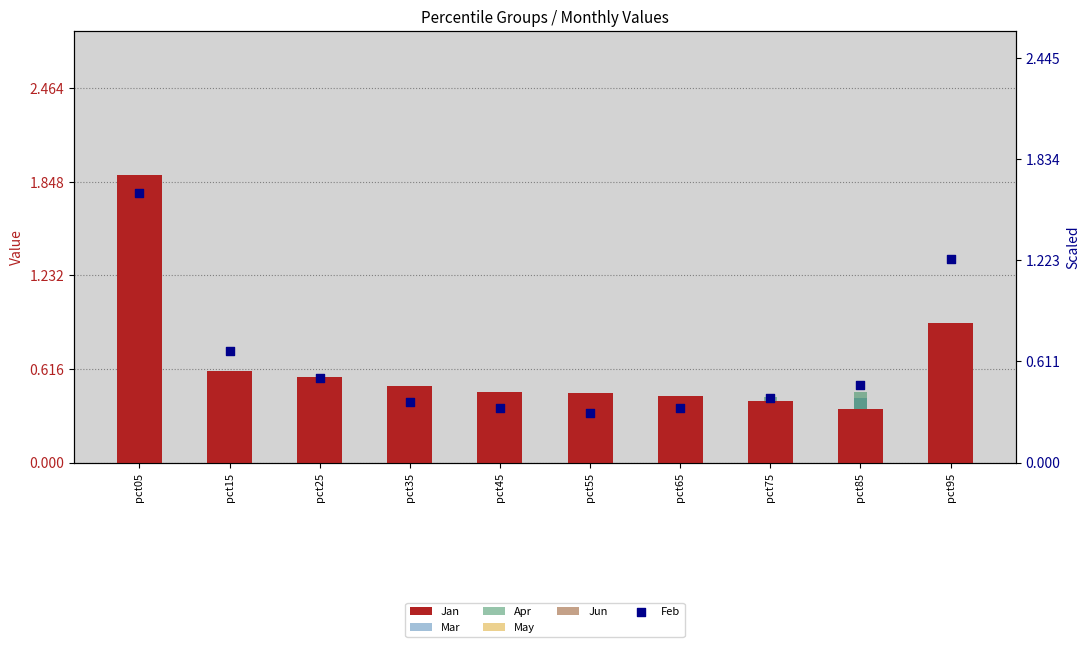

Which series has the largest total across all categories?

Jan